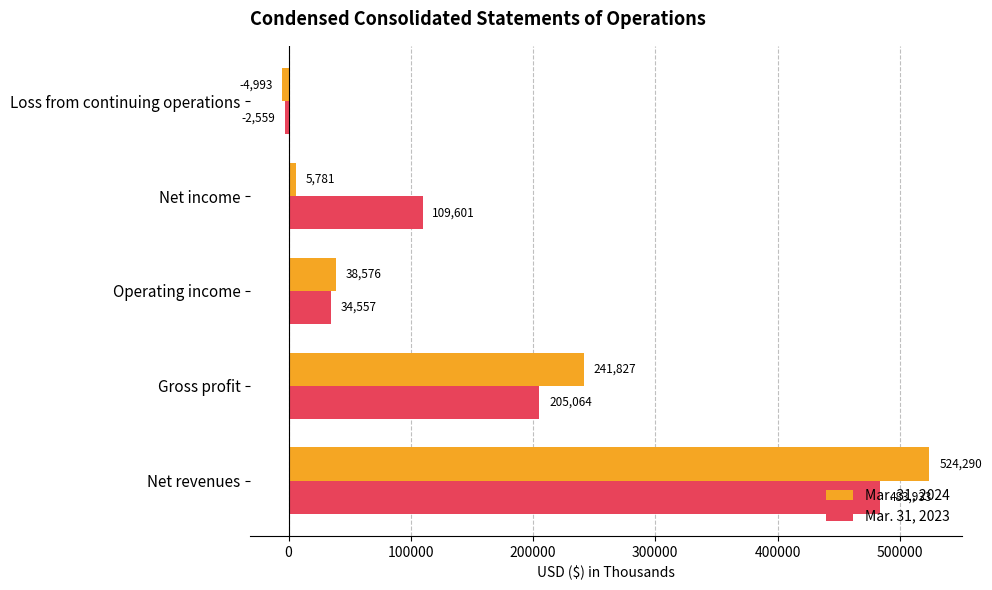

Is the value of Mar. 31, 2023 at Net revenues greater than the value of Mar. 31, 2024 at Loss from continuing operations?

Yes